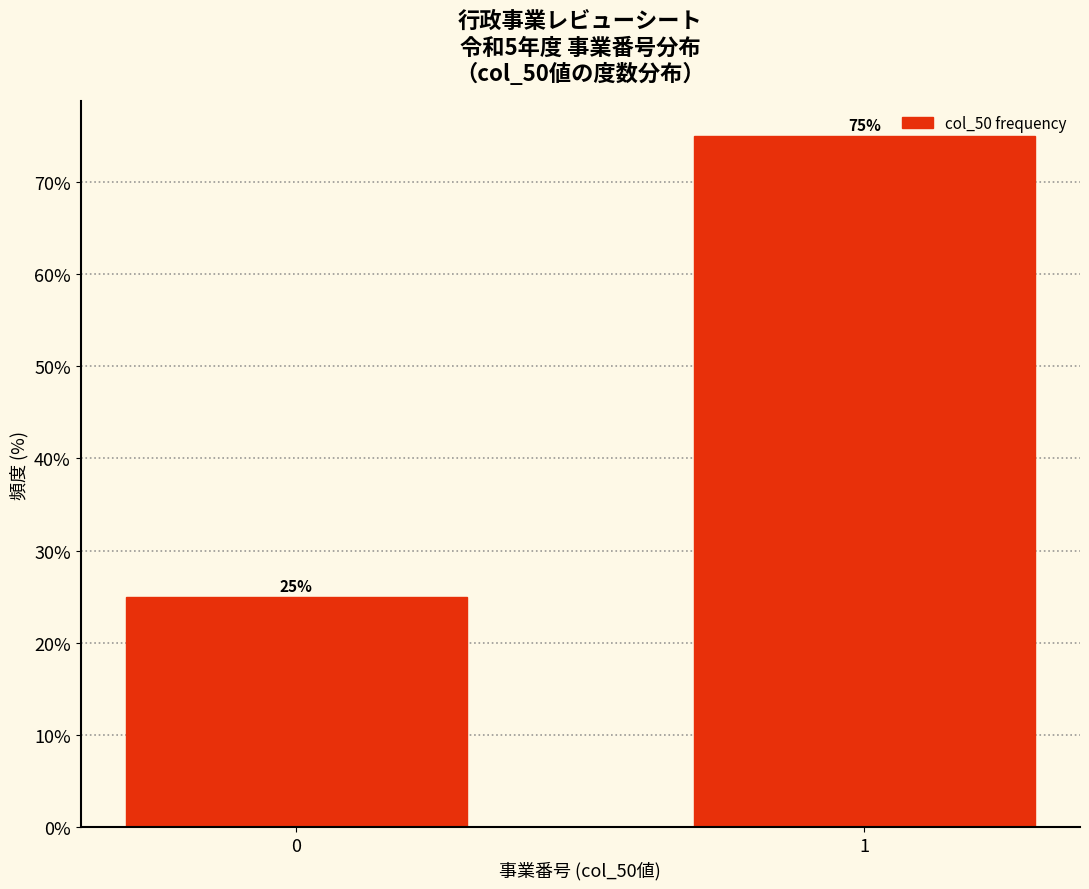

Reading left to right, extract all data points from this chart.

0=25	1=75